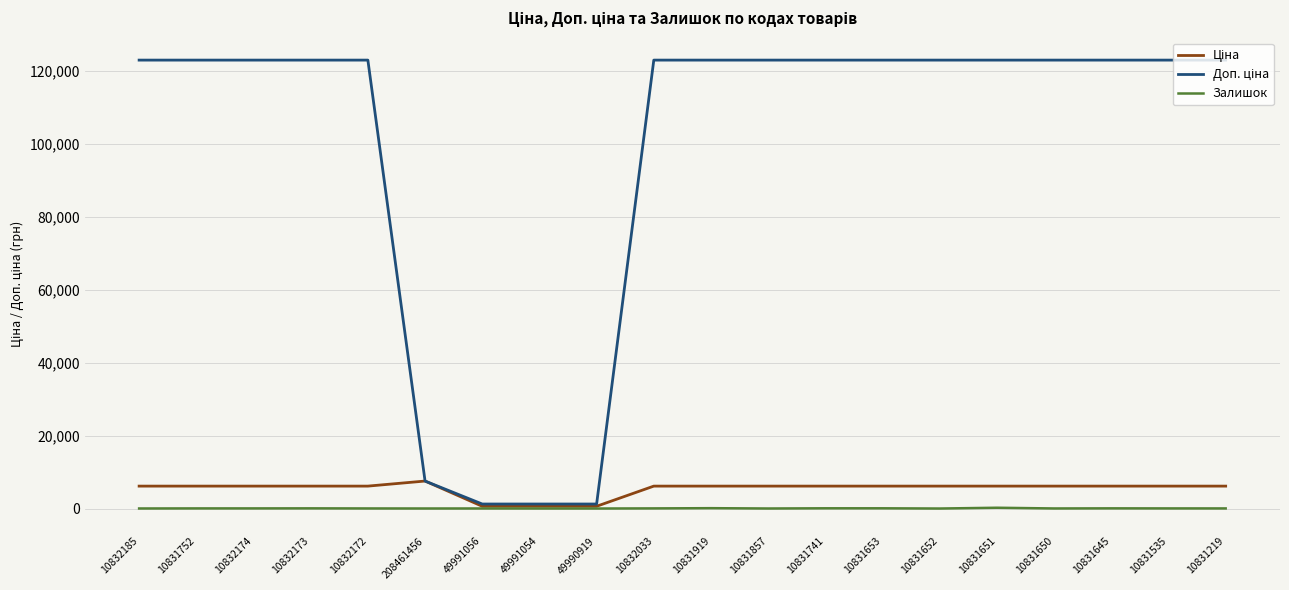

How many lines are shown in the chart?

3